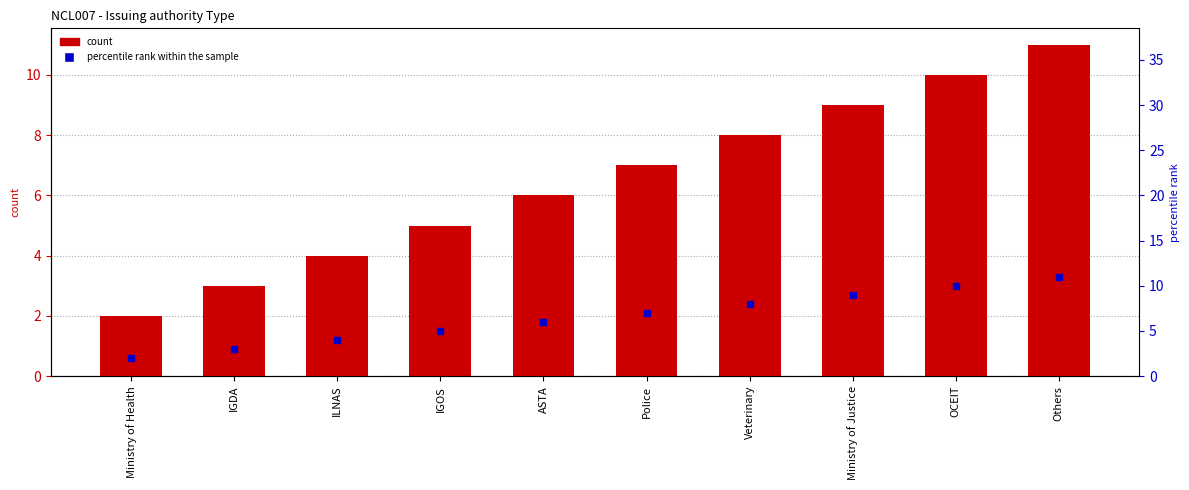

What is the label of the 1st bar from the left?

Ministry of Health